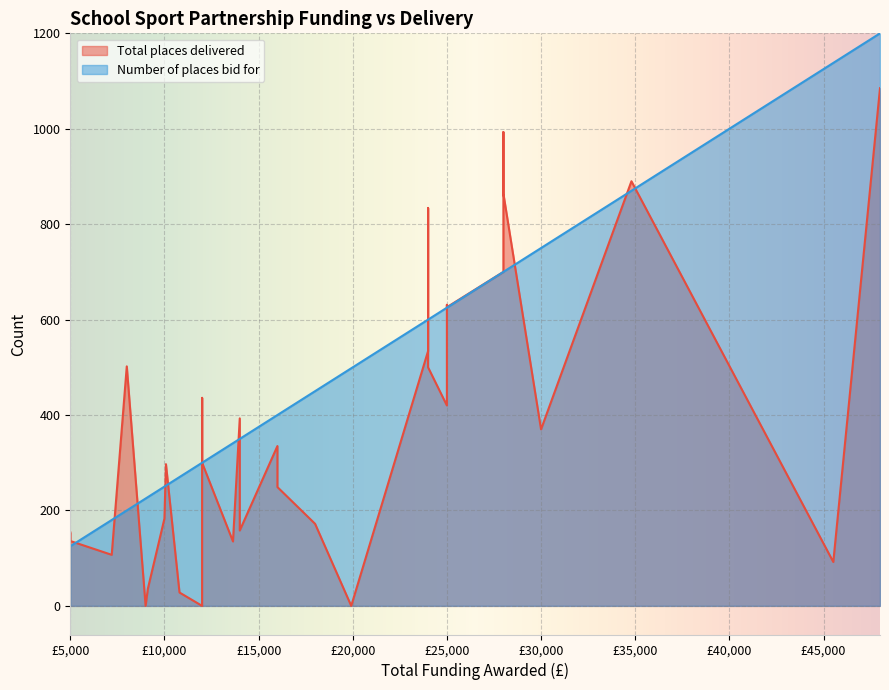

What are all the series names shown in the legend?

Total places delivered, Number of places bid for